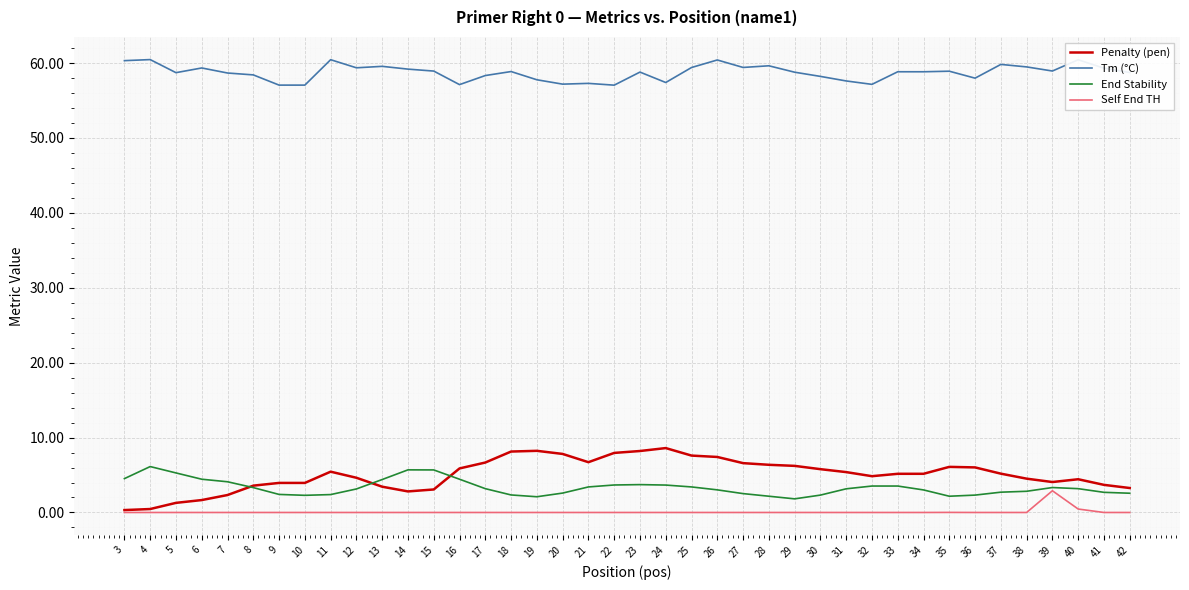

Is it true that Penalty (pen) equals 3.5 at 19?

False